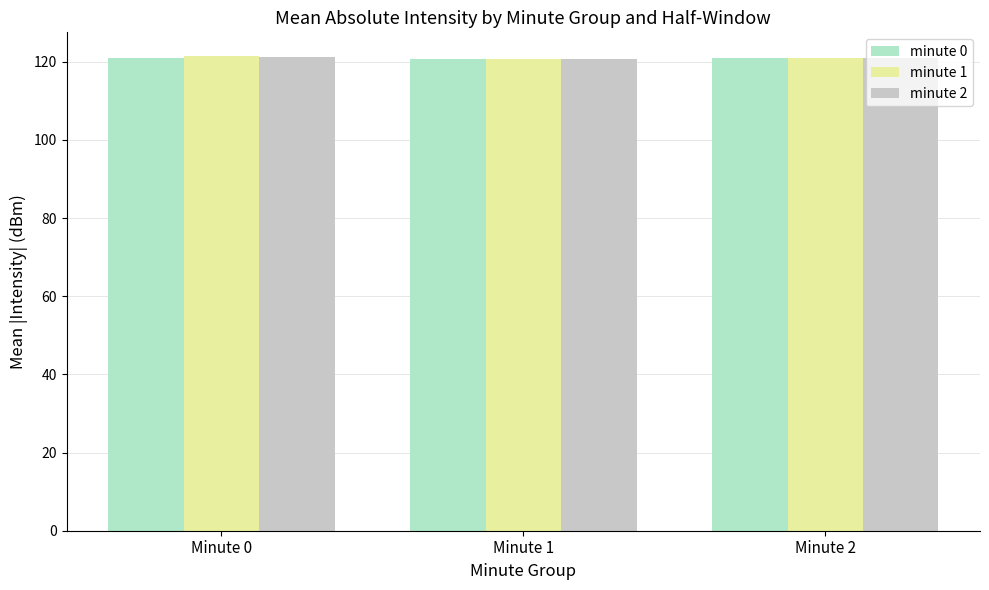

What is the lowest value of the minute 2 series?

120.7